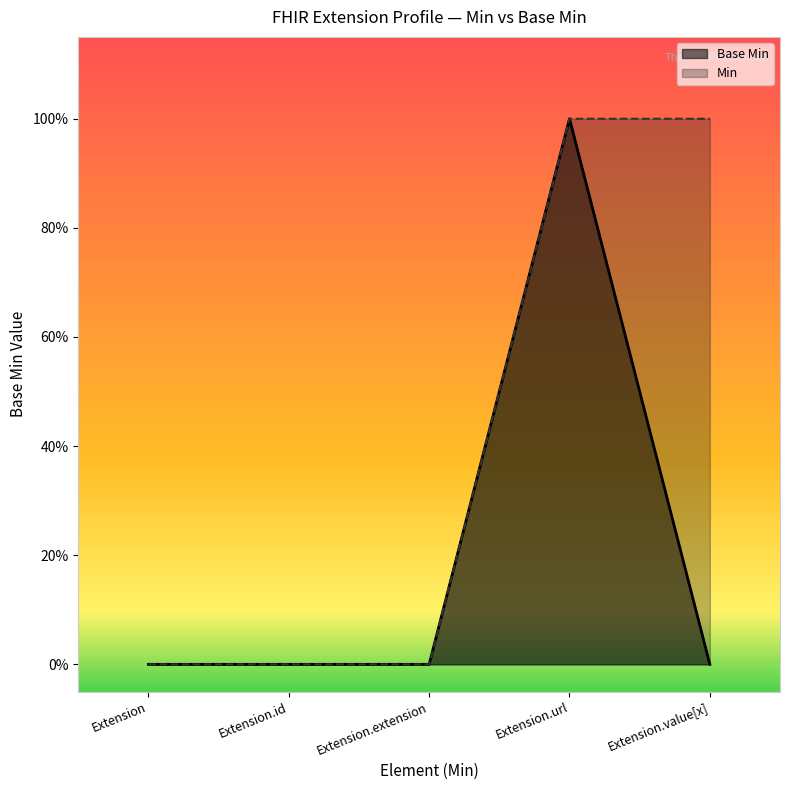

At how many categories does at least one series exceed 0?

2